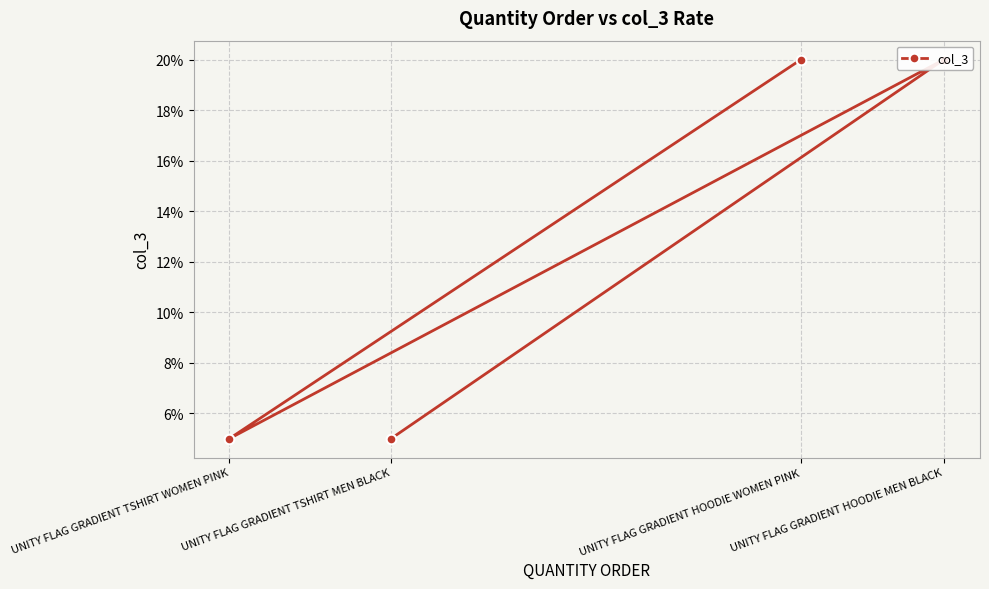

Which category has the highest value across all series?

UNITY FLAG GRADIENT HOODIE MEN BLACK